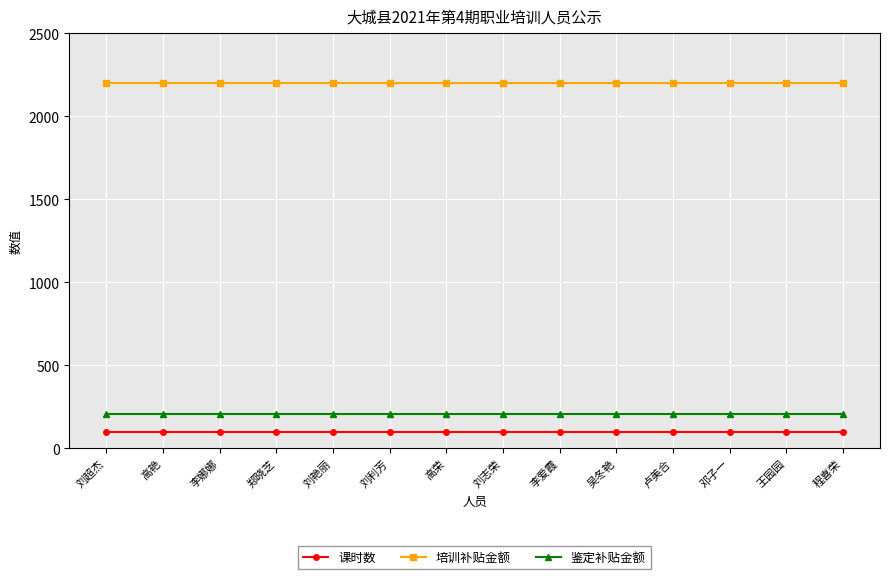

Is the value of 培训补贴金额 at 高艳 greater than the value of 课时数 at 高荣?

Yes